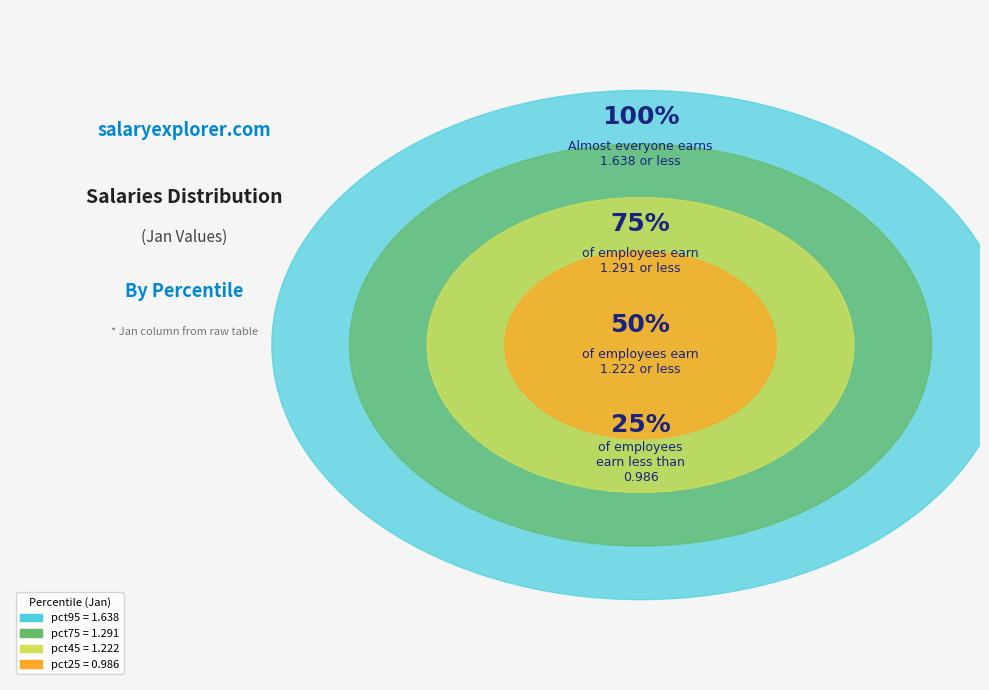

Is it true that pct85 is 19% of the pie?

False